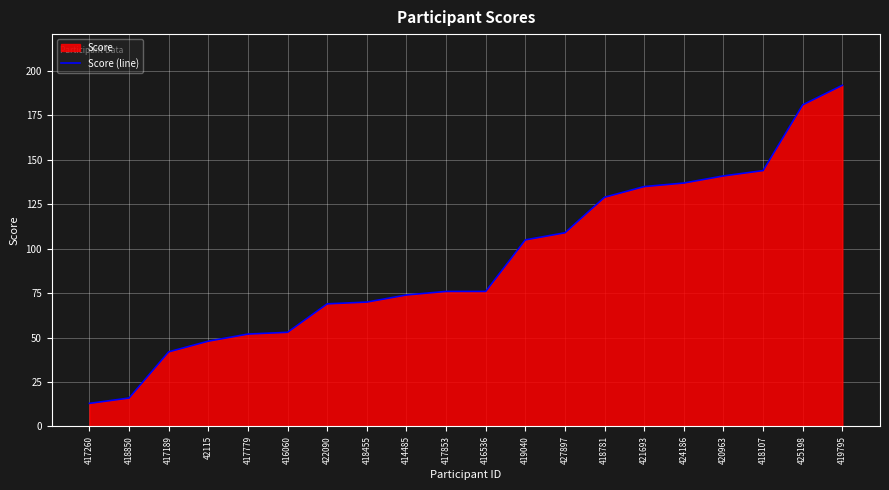

Where is the data nearest to the value 102?

419040